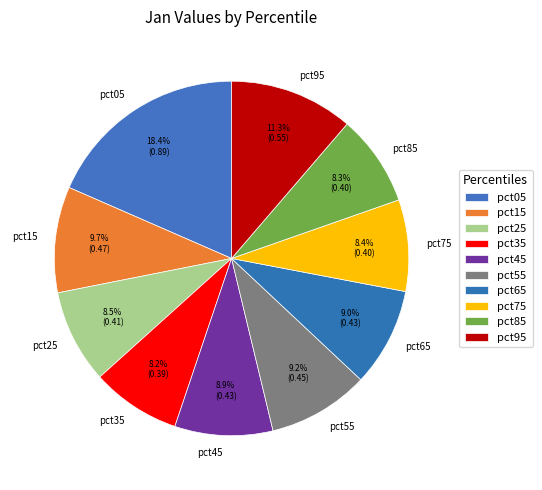

To the nearest percent, what is the combined percentage of pct35 and pct75?

17%